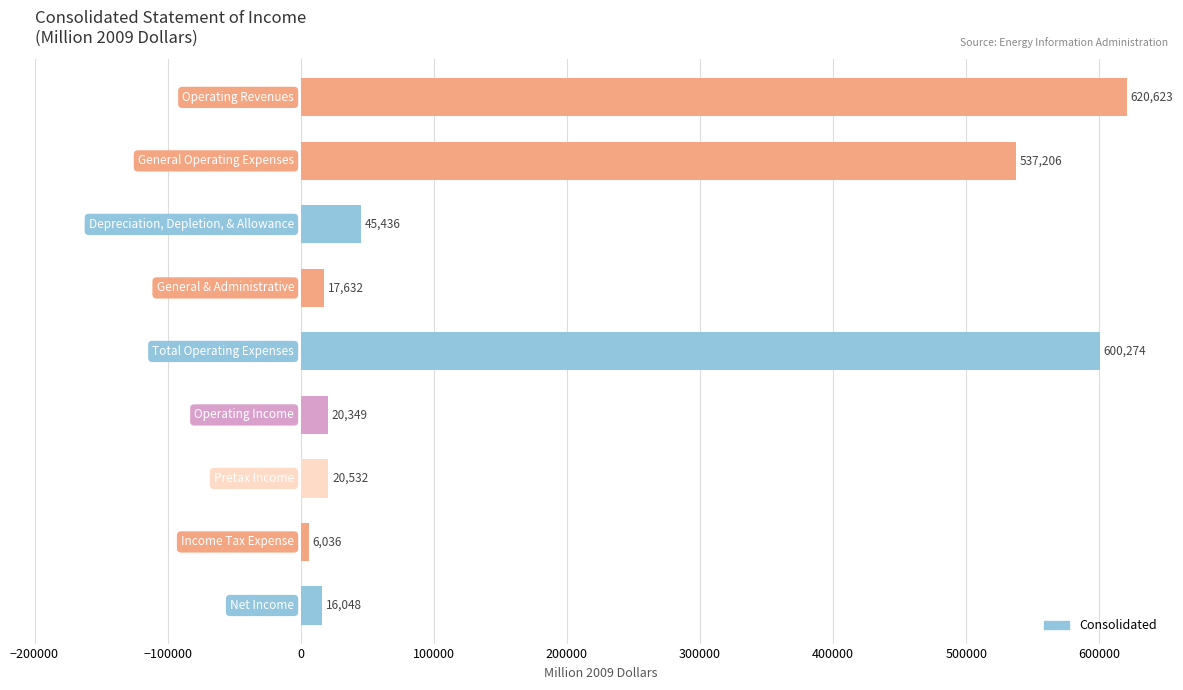

What is the greatest value displayed?

620623